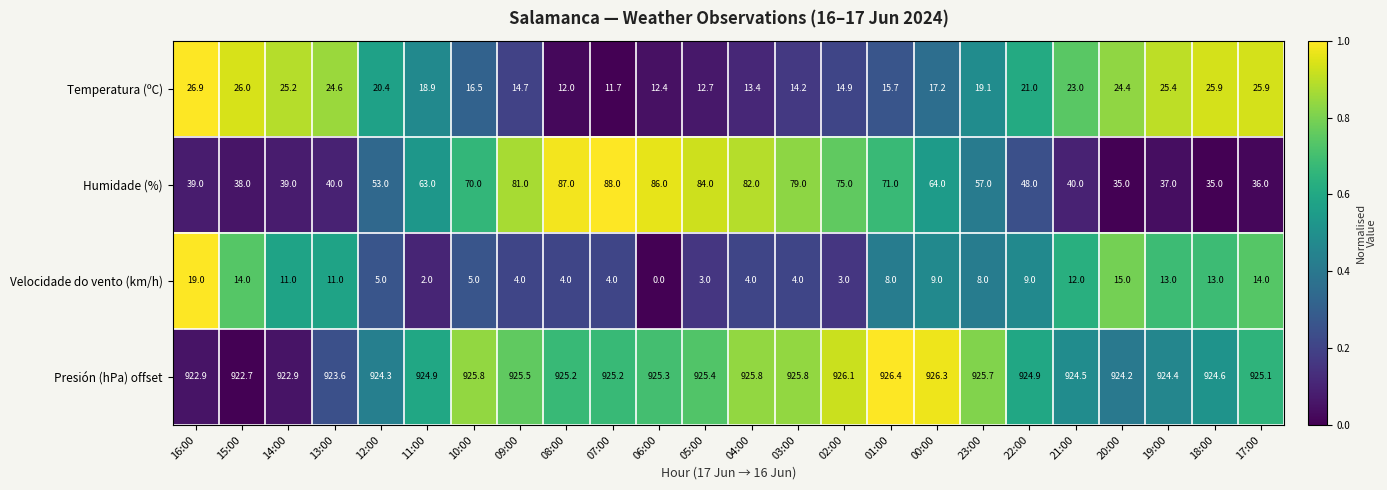

What is the sum of all Humidade (%) values?

1427.0